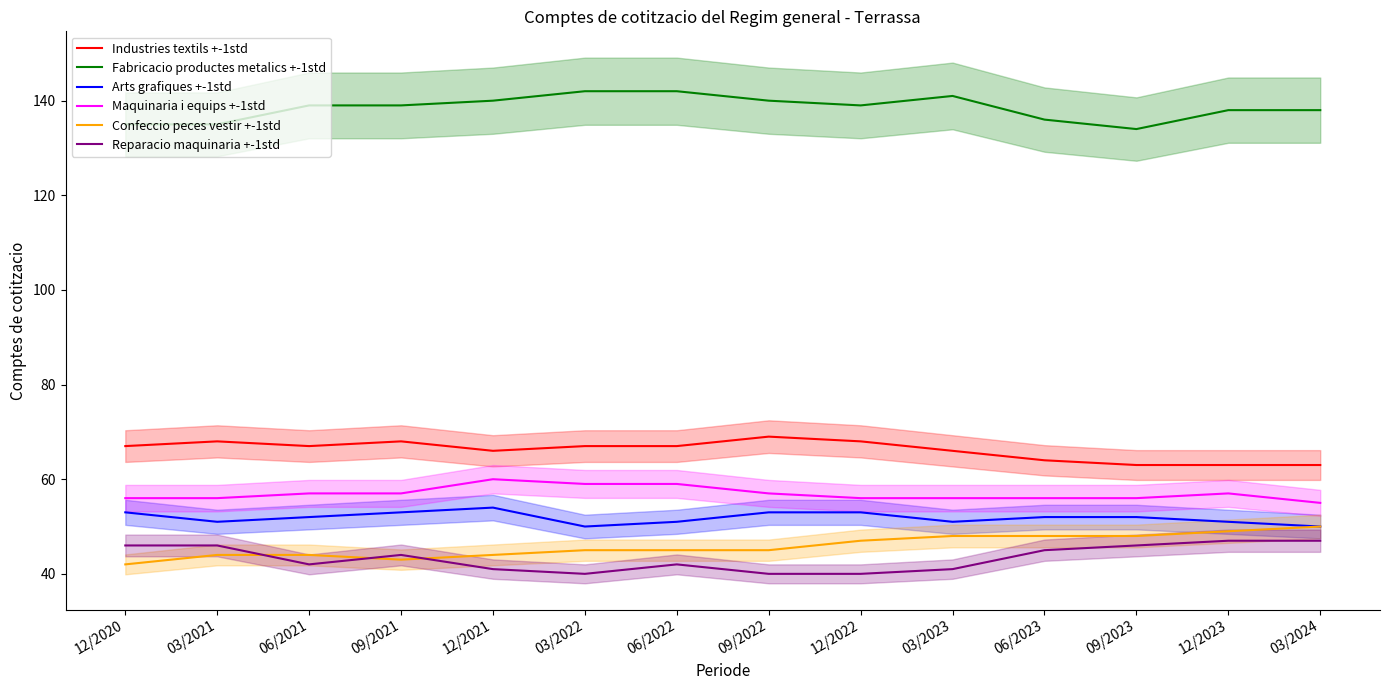

Is it true that Industries textils +-1std equals 31 at 09/2022?

False